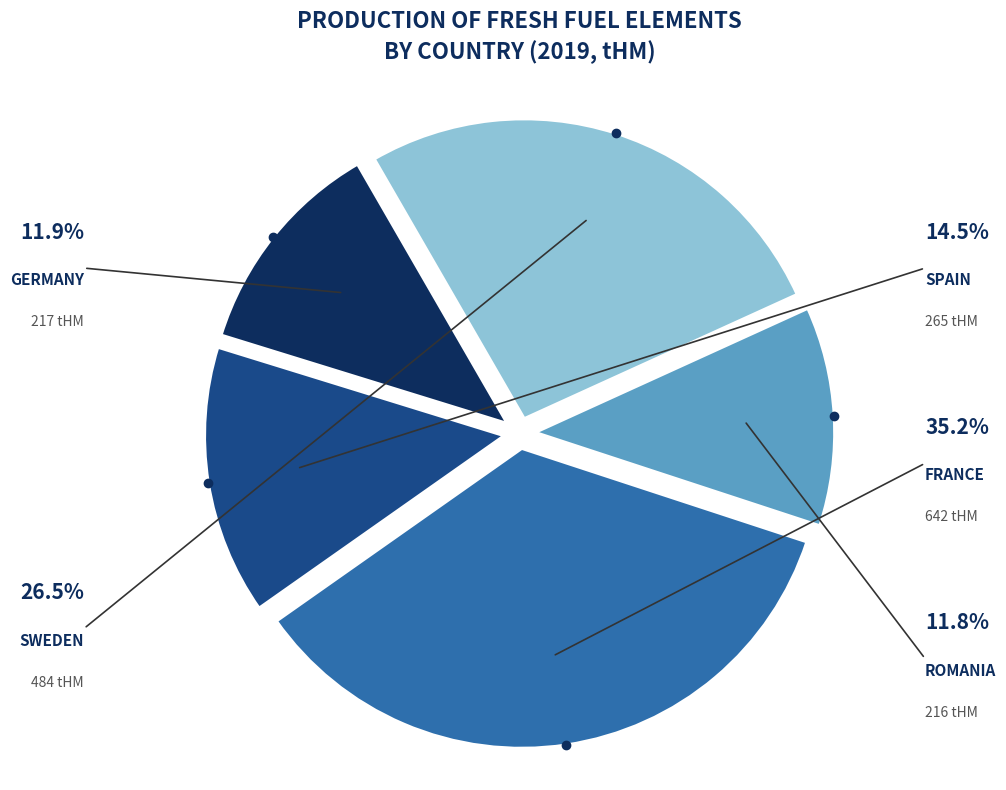

Is there a majority slice in this chart?

No